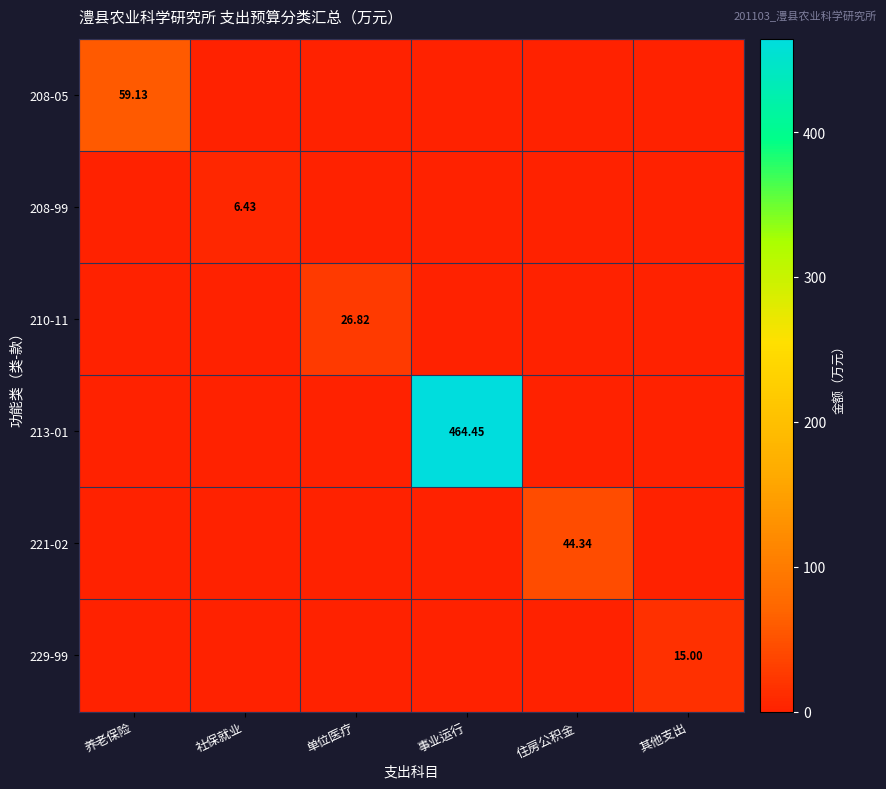

List the series in order of their peak value, highest first.

213-01, 208-05, 221-02, 210-11, 229-99, 208-99